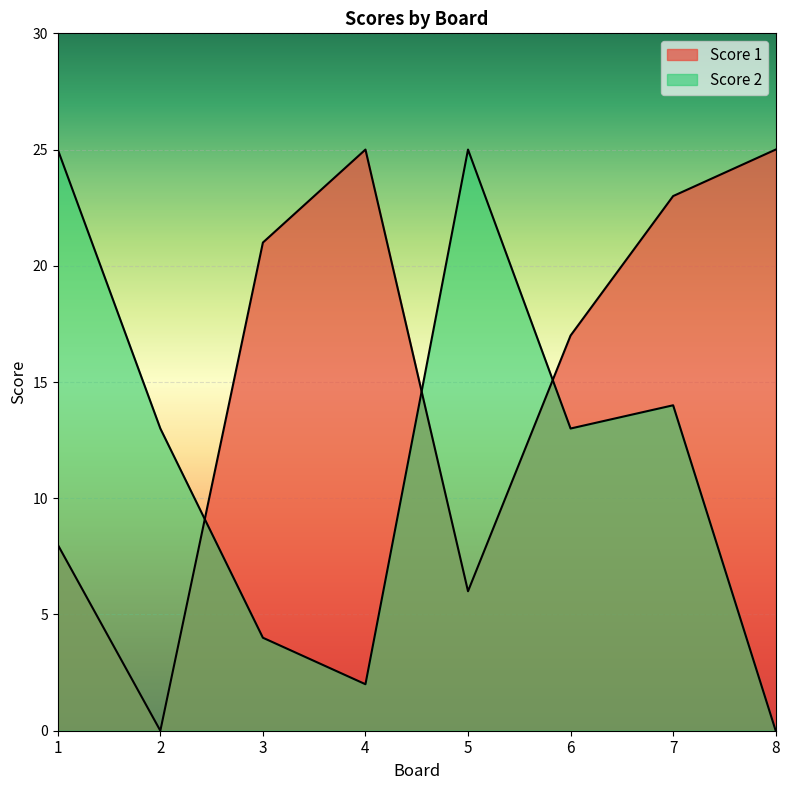

What is the sum of all Score 1 values?

125